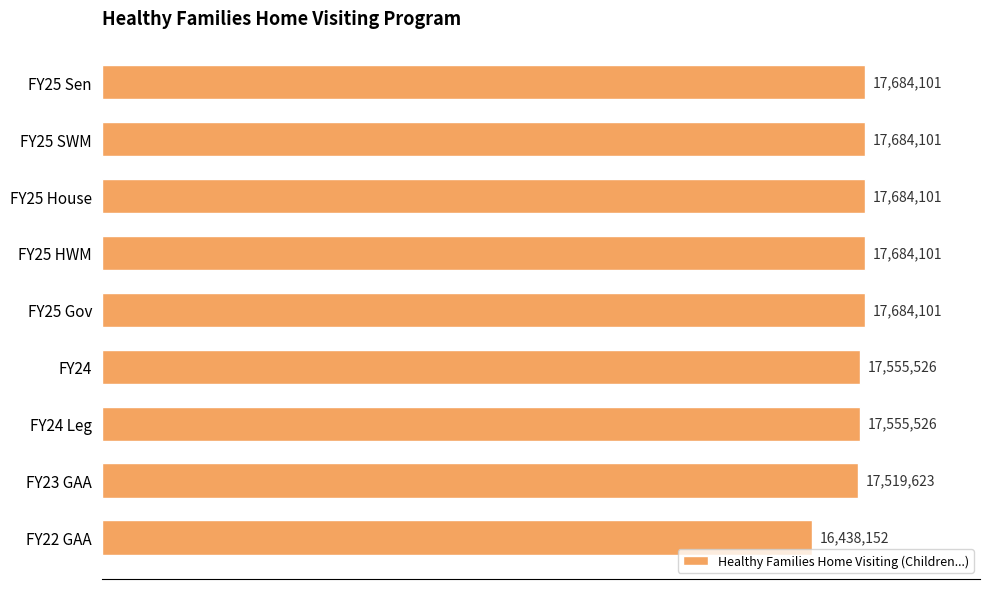

Does the chart contain any negative values?

No